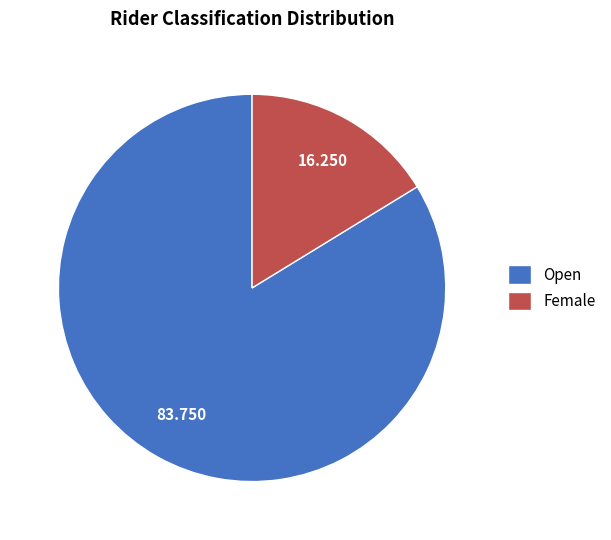

Is the sum of Female and Open greater than half?

Yes